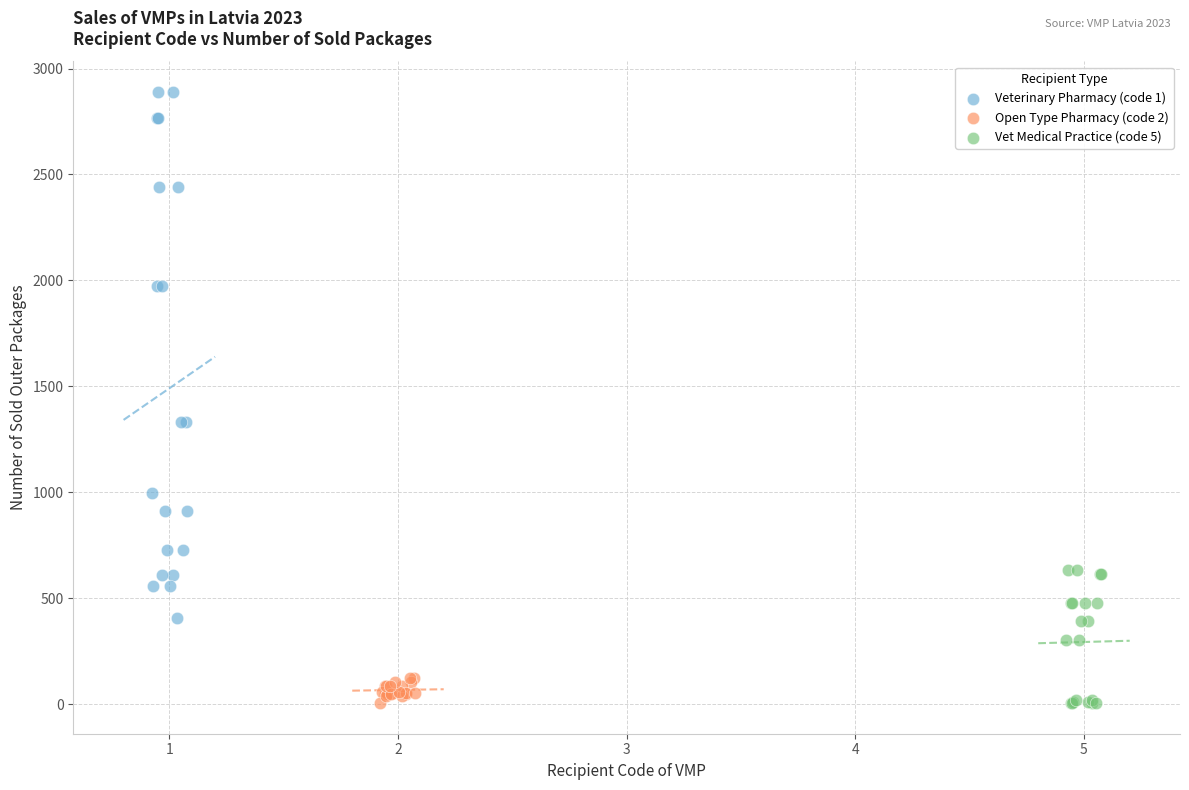

Which series reaches the maximum Y coordinate?

Veterinary Pharmacy (code 1)